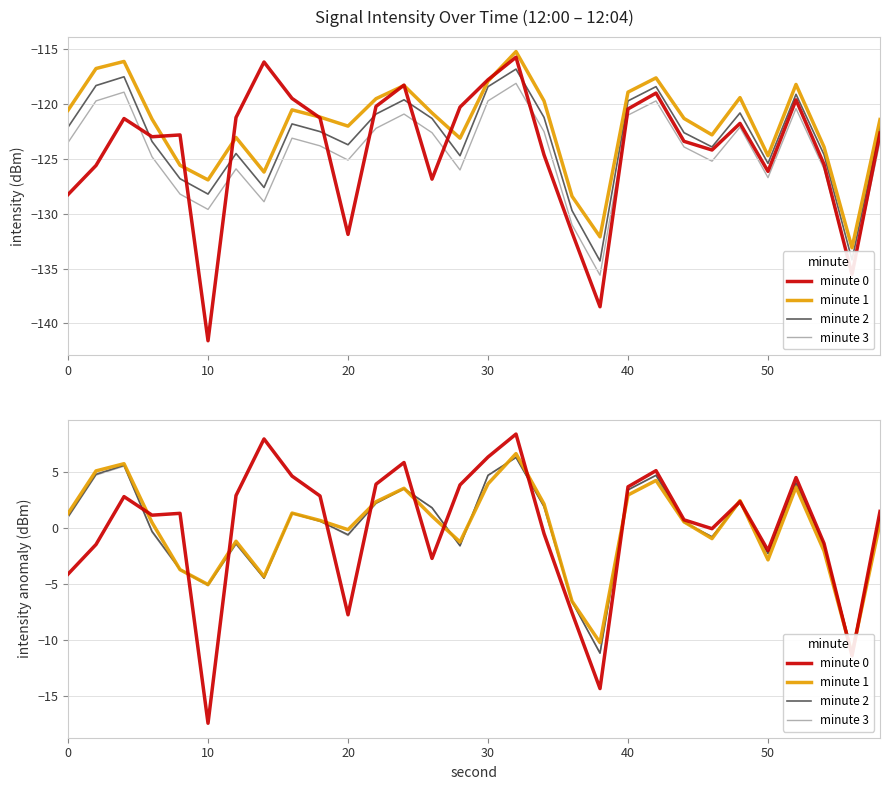

What are all the series names shown in the legend?

minute 0, minute 1, minute 2, minute 3